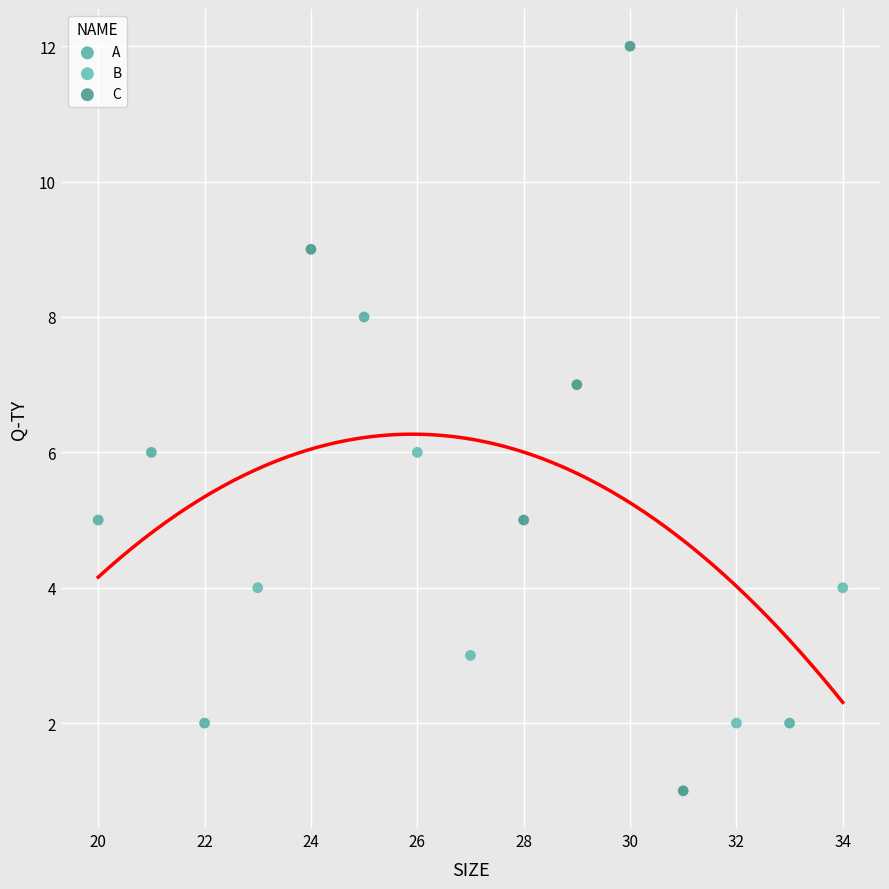

Which series has the largest Y range (max minus min)?

C